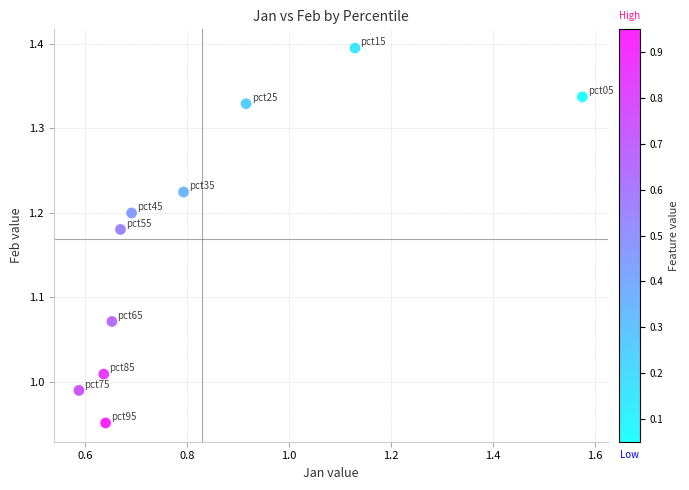

What is the range of Y values (max minus min)?

0.4